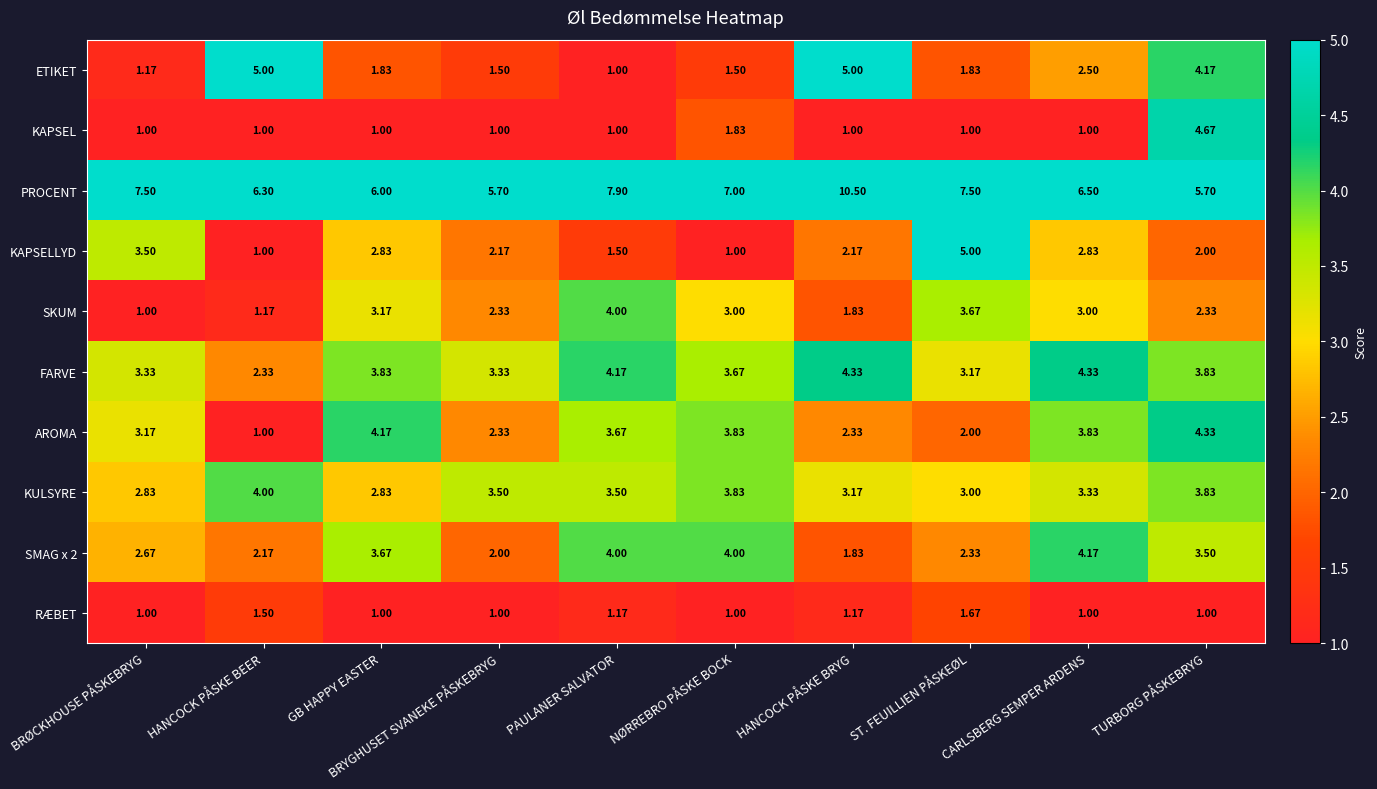

Which series has the widest spread of values?

PROCENT